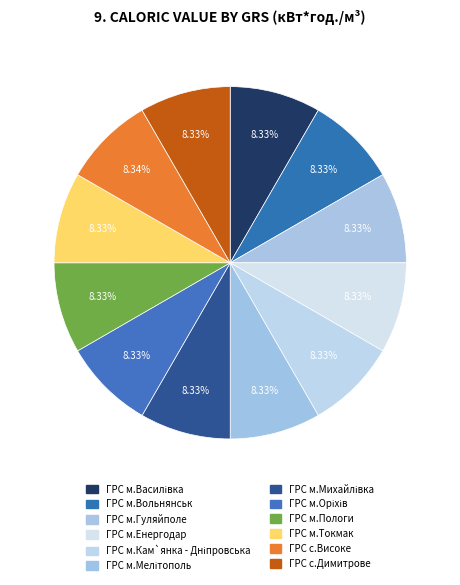

Rank the categories by value from highest to lowest.

ГРС с.Високе, ГРС м.Гуляйполе, ГРС м.Михайлівка, ГРС с.Димитрове, ГРС м.Василівка, ГРС м.Енергодар, ГРС м.Оріхів, ГРС м.Кам`янка - Дніпровська, ГРС м.Вольнянськ, ГРС м.Пологи, ГРС м.Токмак, ГРС м.Мелітополь